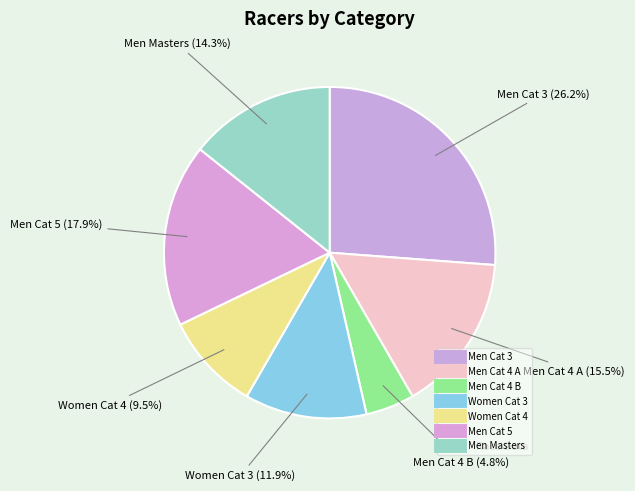

Is it true that Men Masters is 22% of the pie?

False